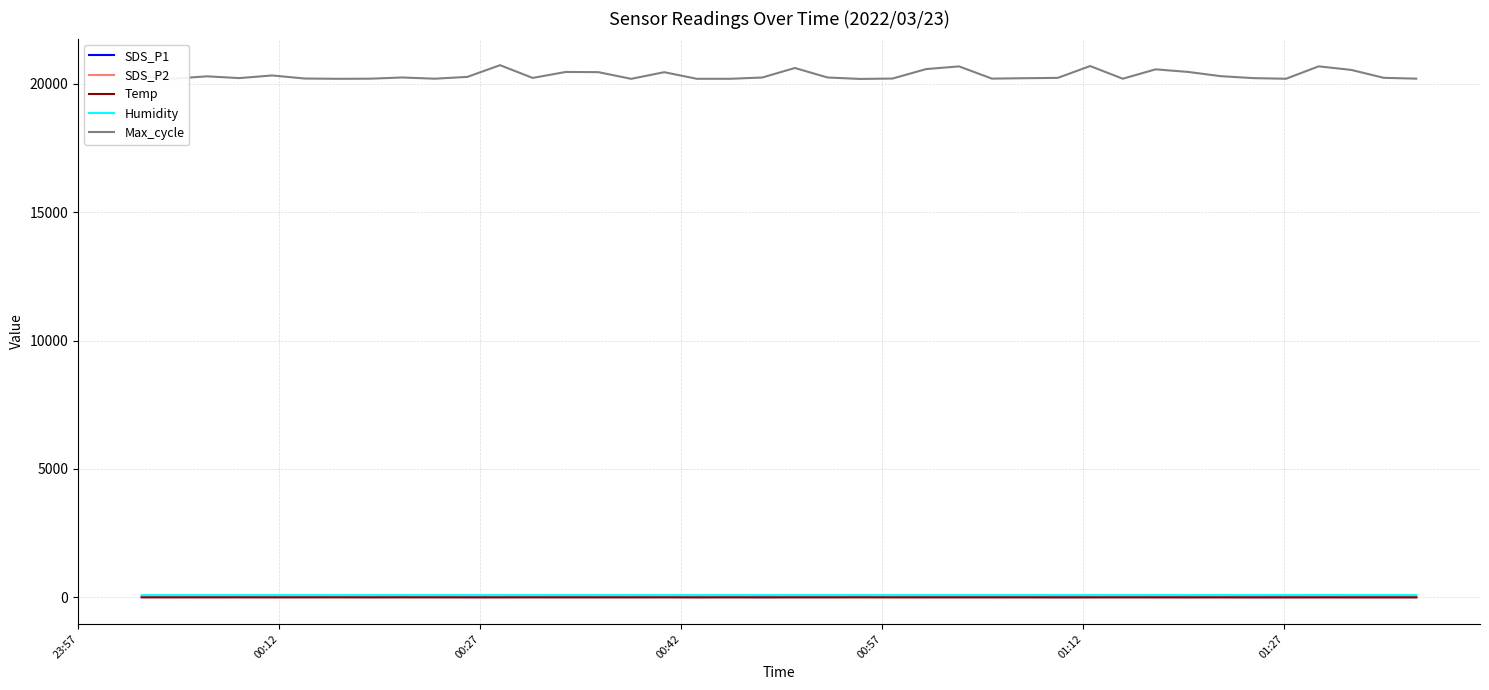

Which series has the largest total across all categories?

Max_cycle